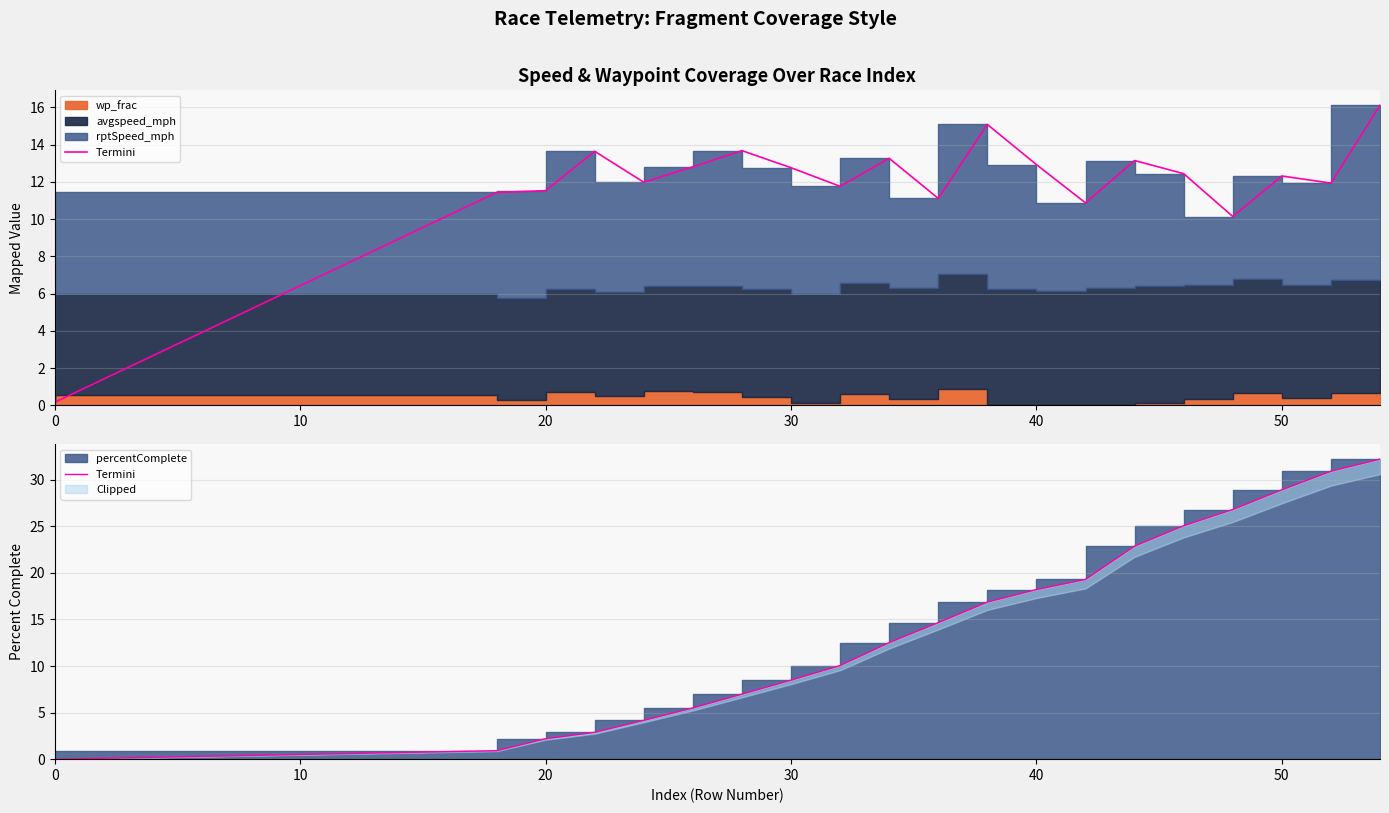

True or false: there are more than 2 points higher than both neighbors.

False